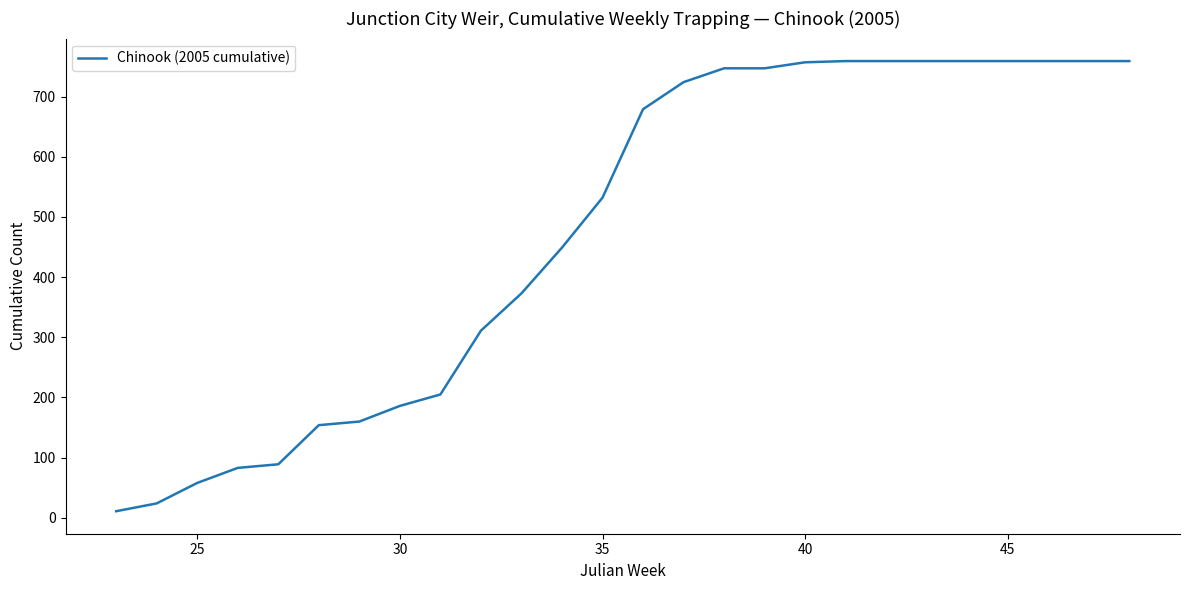

What is the greatest value displayed?

759